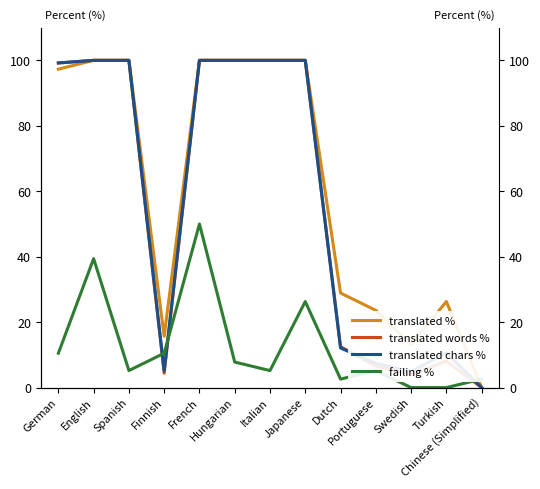

Rank the series at Swedish from highest to lowest value.

translated %, translated chars %, translated words %, failing %